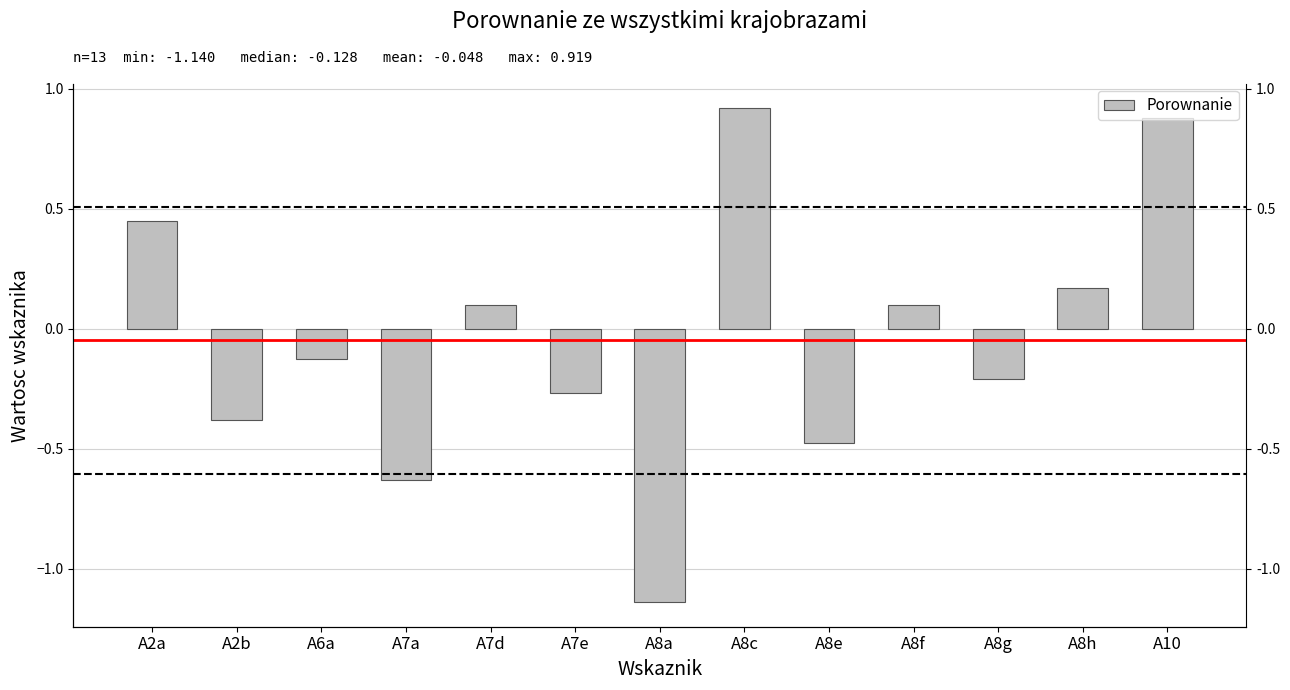

List the labels in order of value, smallest first.

A8a, A7a, A8e, A2b, A7e, A8g, A6a, A7d, A8f, A8h, A2a, A10, A8c